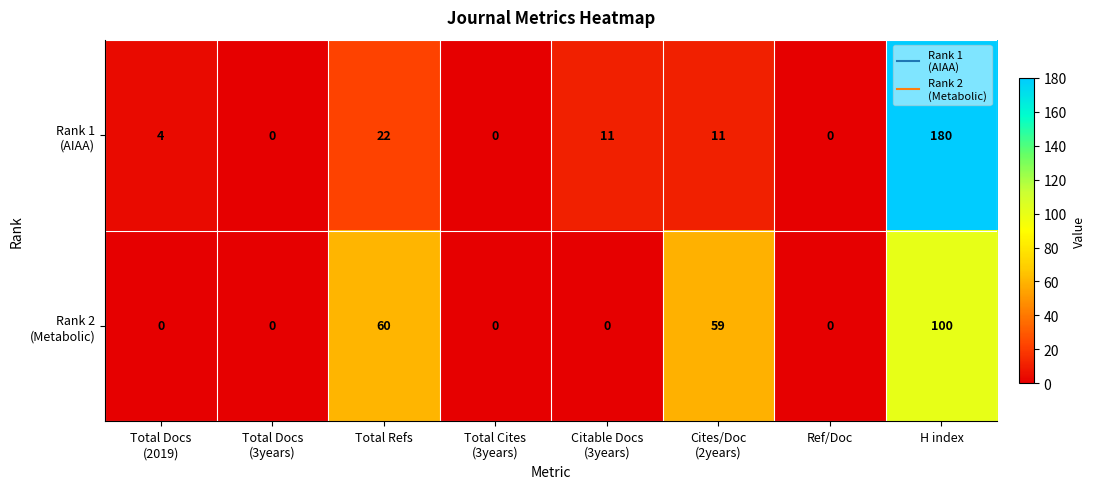

At which category is the sum across all series the highest?

H index